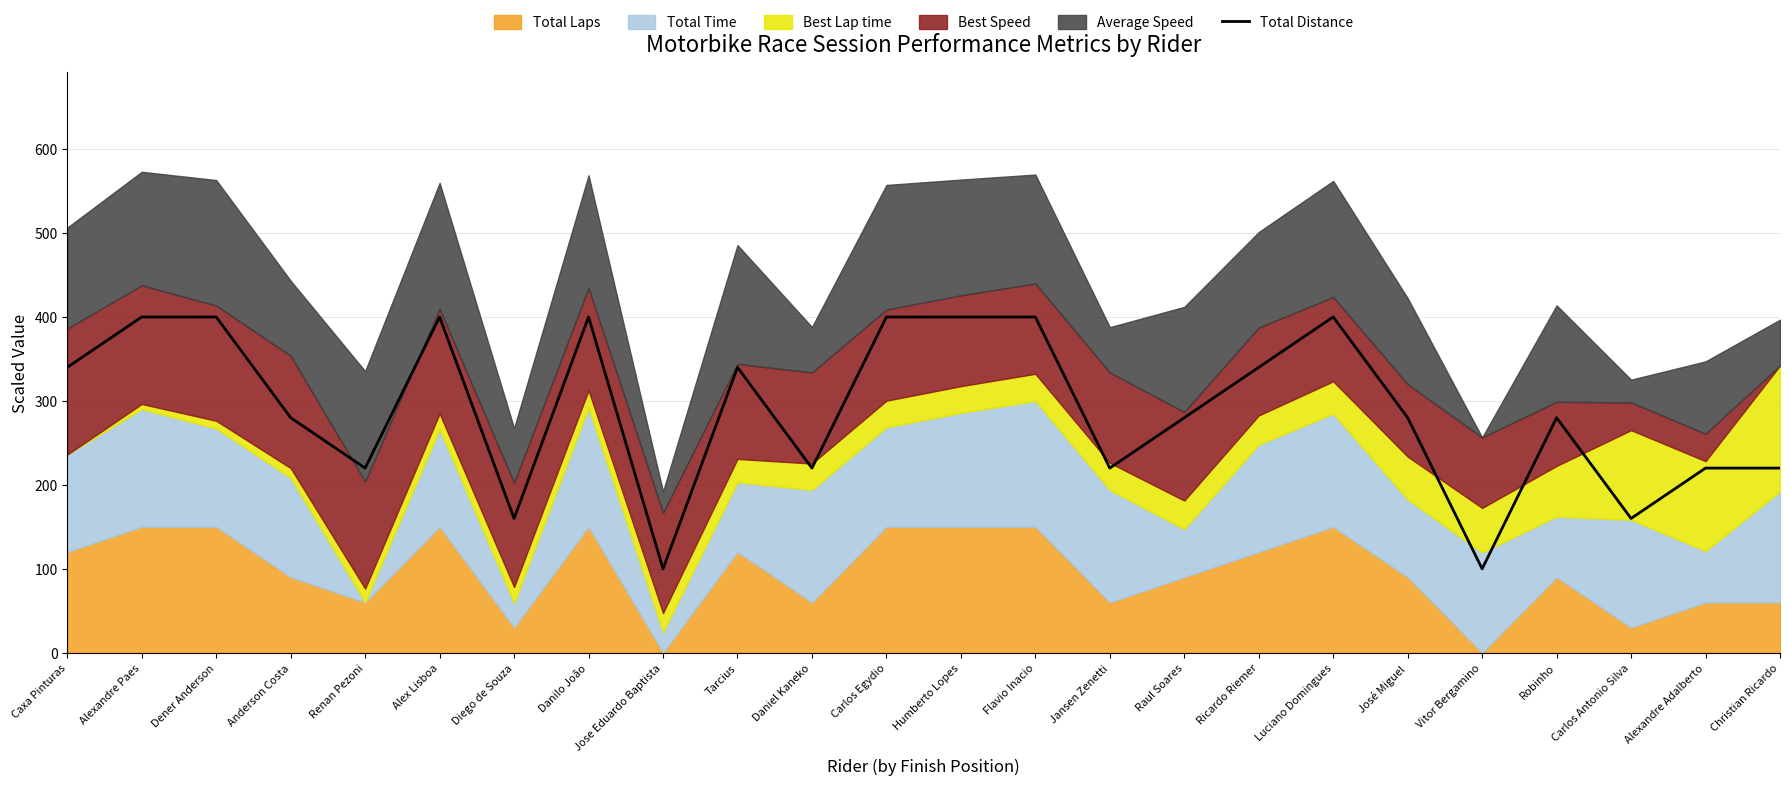

What is the maximum value shown in the chart?

400.0